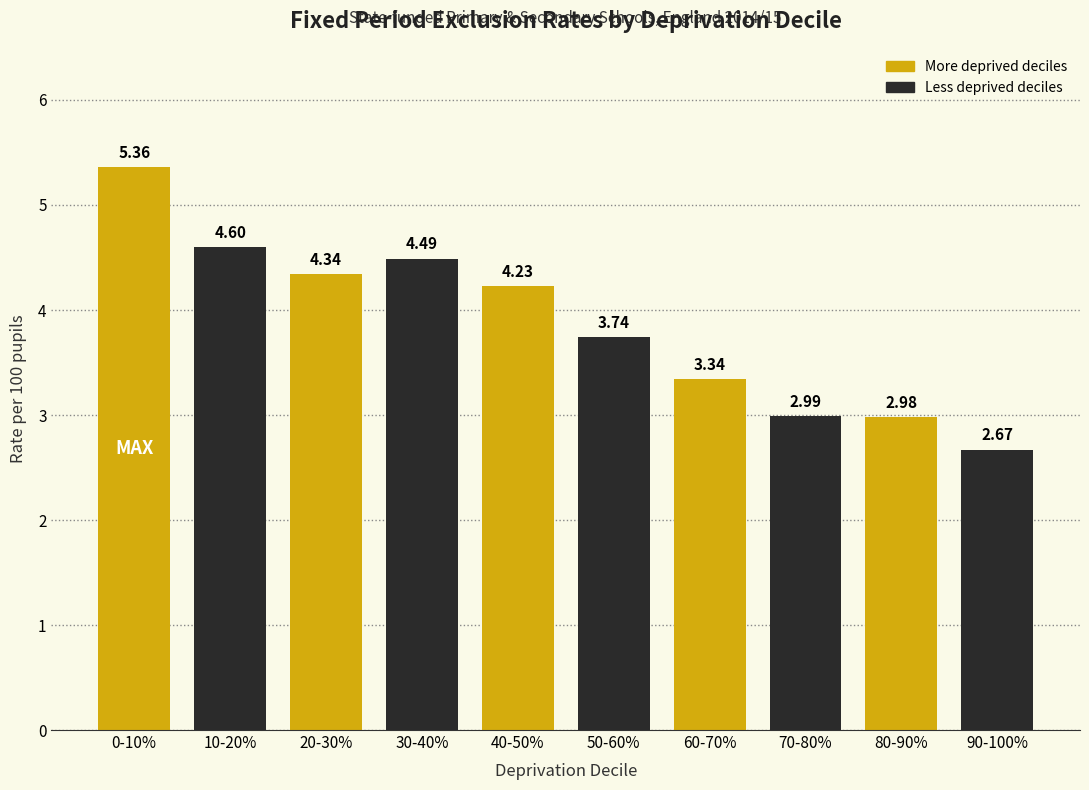

What is the average value?

3.9